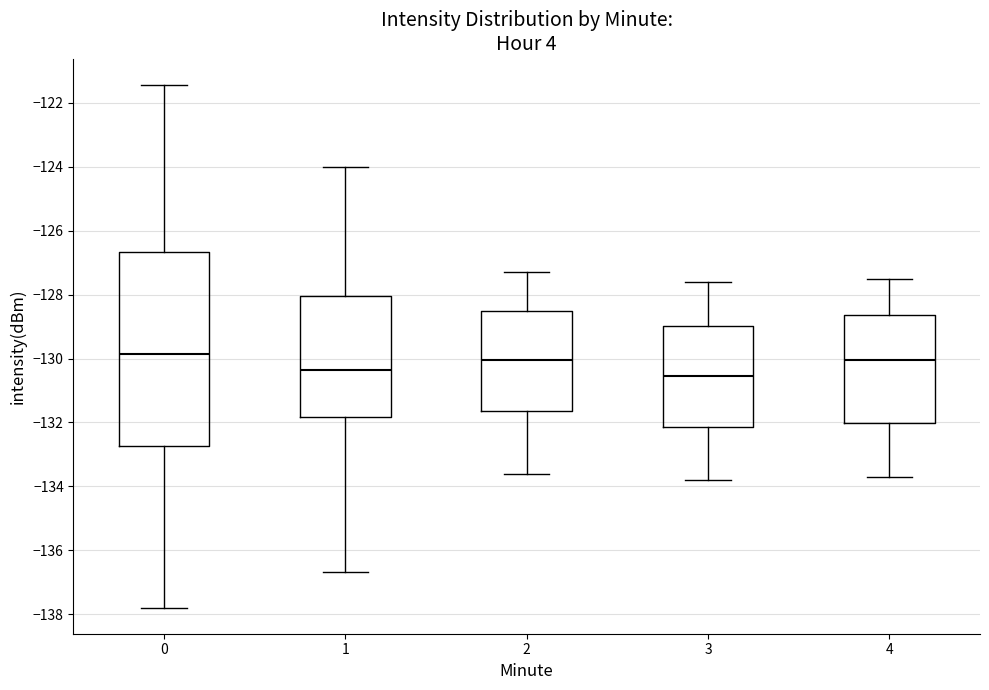

Reading left to right, read every box against the y-axis: the position of its median line, the range the box covers, and the ends of its whiskers. The values are not printed on the chart, so give them approximately, as read against the axis.

0: median -129.8, box -132.8 to -126.6, whiskers -137.8 to -121.4
1: median -130.4, box -131.8 to -128.0, whiskers -136.6 to -124.0
2: median -130.0, box -131.6 to -128.6, whiskers -133.6 to -127.2
3: median -130.6, box -132.2 to -129.0, whiskers -133.8 to -127.6
4: median -130.0, box -132.0 to -128.6, whiskers -133.6 to -127.4